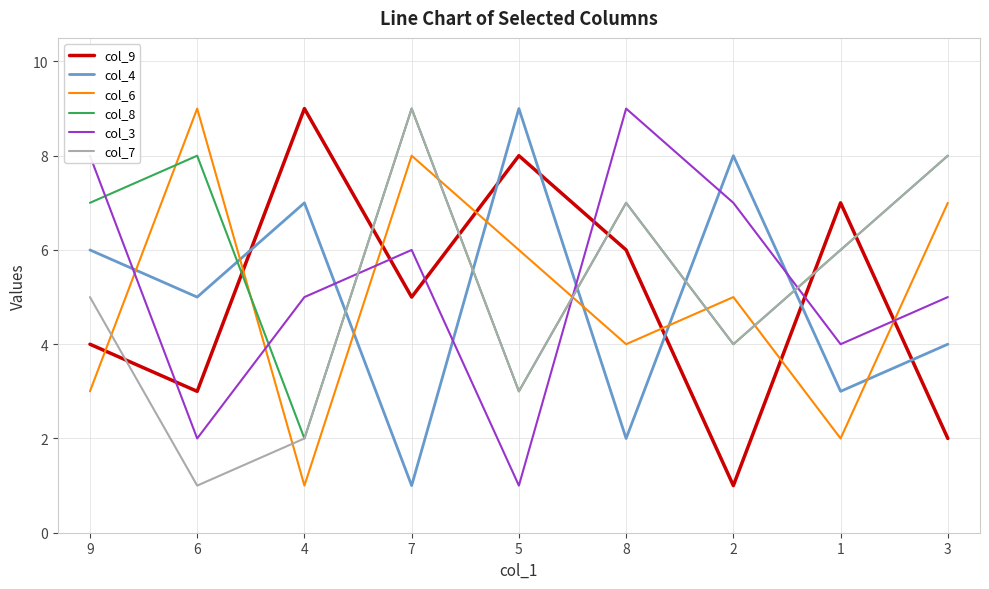

After their last crossing, which series has the higher values: col_8 or col_9?

col_8